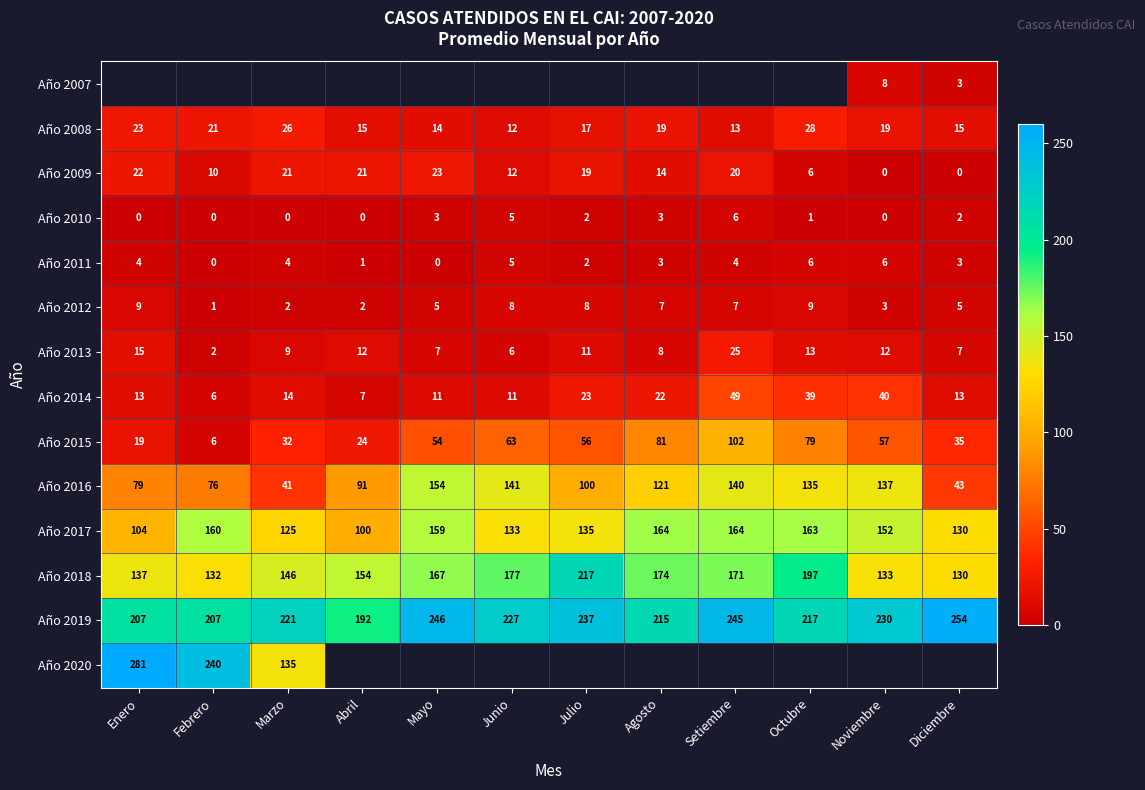

Is it true that Año 2015 equals 21 at Marzo?

False